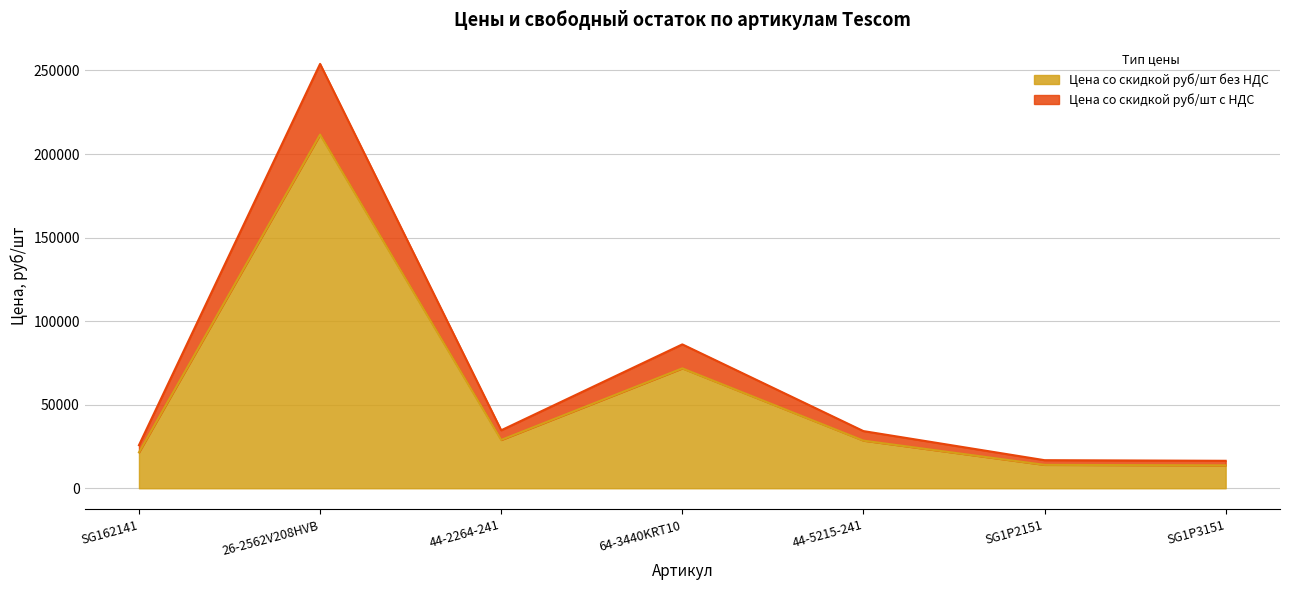

Rank the series by their average value, from lowest to highest.

Цена со скидкой руб/шт без НДС, Цена со скидкой руб/шт с НДС